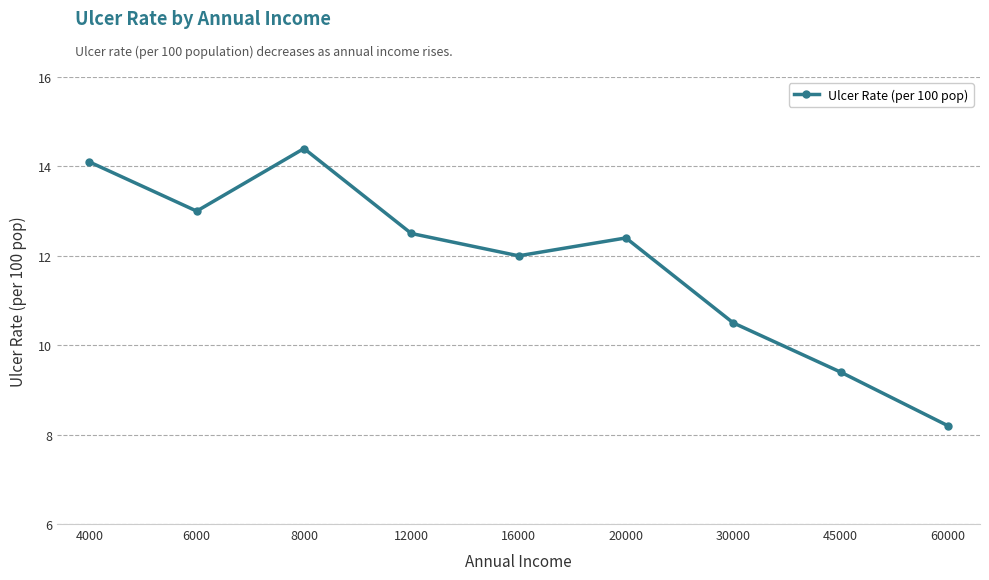

Reading left to right, extract all data points from this chart.

14.1	13.0	14.4	12.5	12.0	12.4	10.5	9.4	8.2